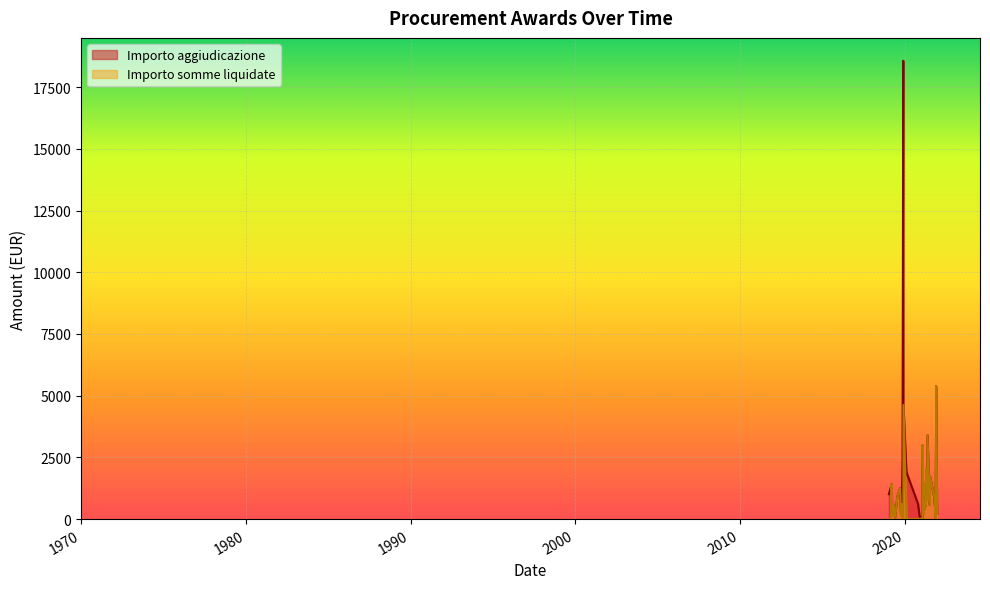

What is the sum of the Importo somme liquidate values at 2021-11-15 and 2019-02-26?

66.5